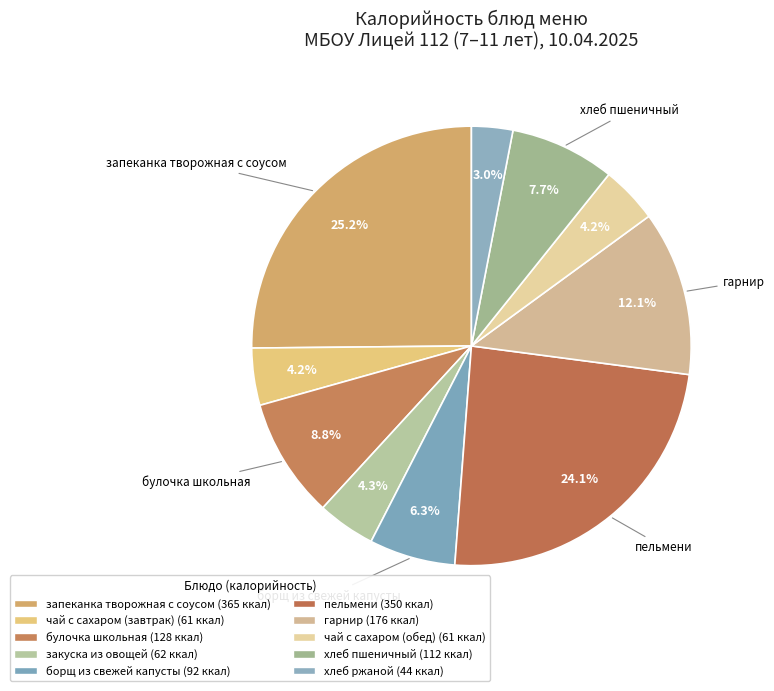

Rank the categories by value from highest to lowest.

запеканка творожная с соусом, пельмени, гарнир, булочка школьная, хлеб пшеничный, борщ из свежей капусты, закуска из овощей, чай с сахаром (завтрак), чай с сахаром (обед), хлеб ржаной